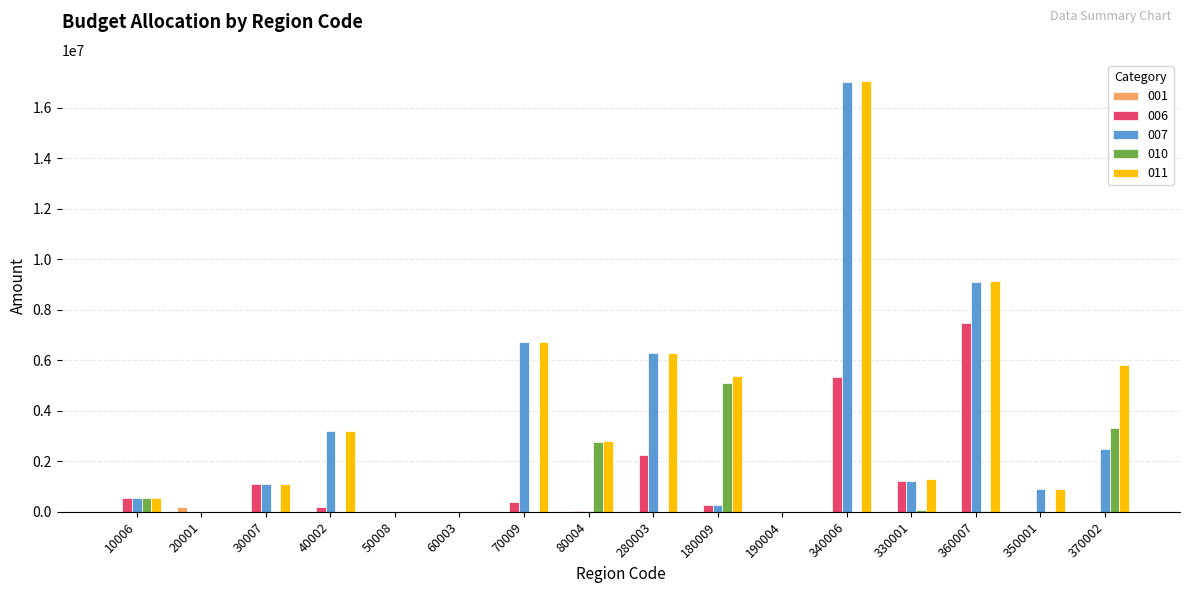

Is the value of 007 at 70009 greater than the value of 006 at 350001?

Yes